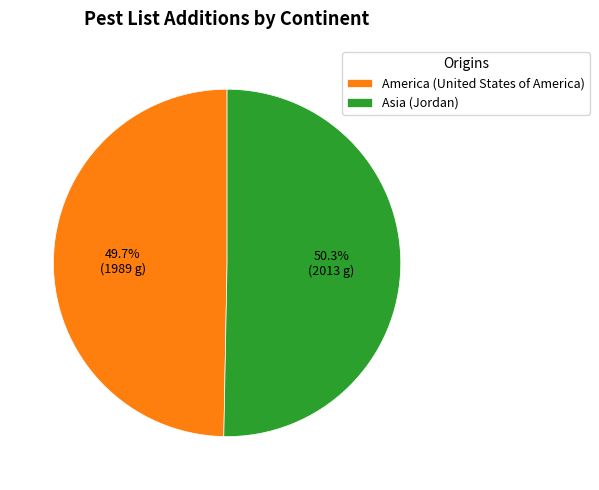

Which category has the biggest portion of the pie?

Asia (Jordan)